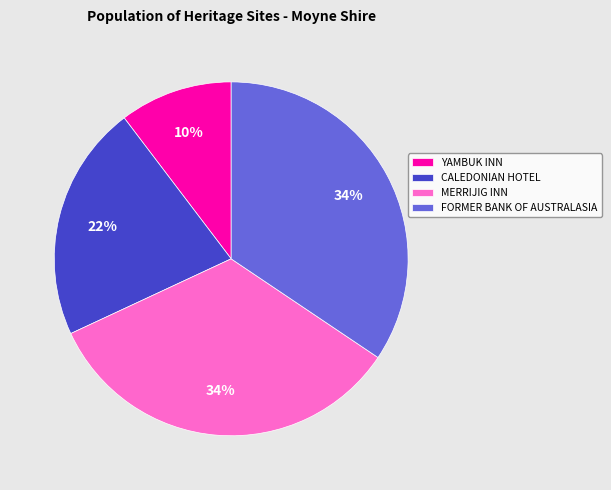

Is it true that FORMER BANK OF AUSTRALASIA is 49% of the pie?

False